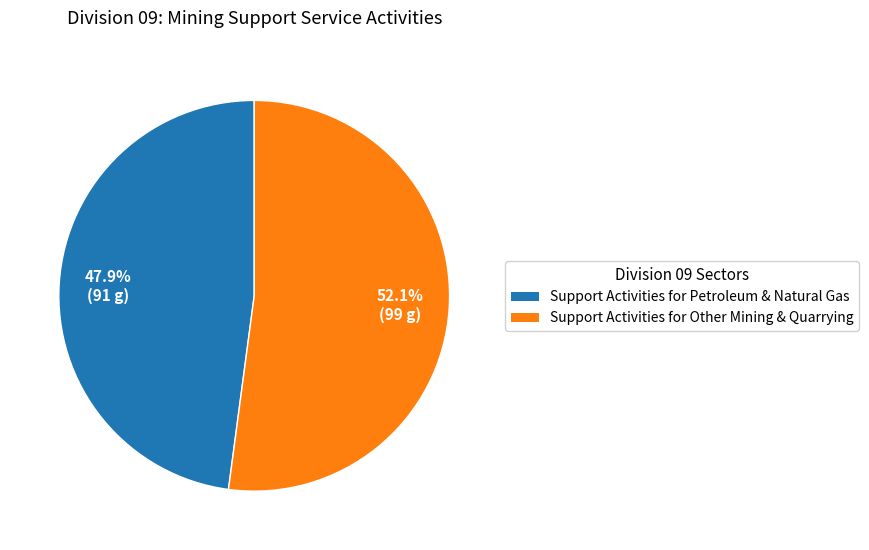

Is there any slice that represents more than half of the pie?

Yes